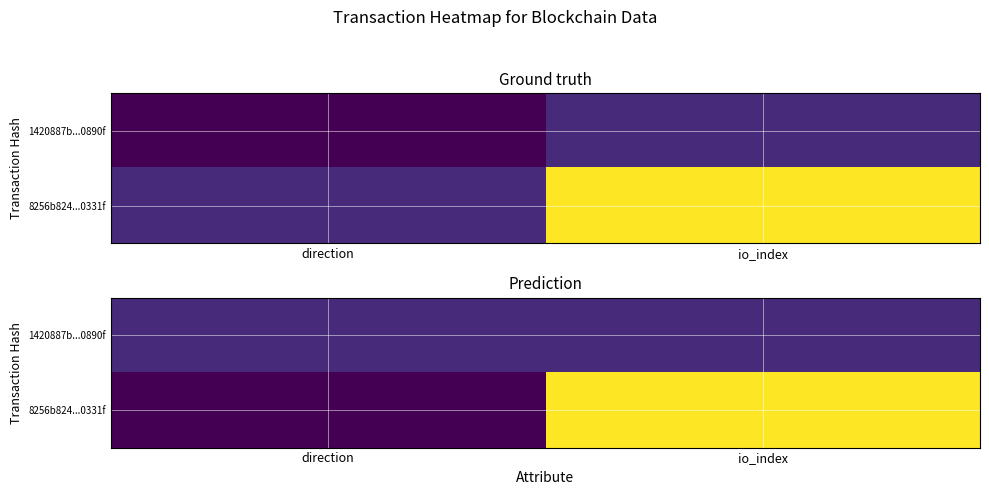

Read the 1420887b...0890f value at io_index.

1